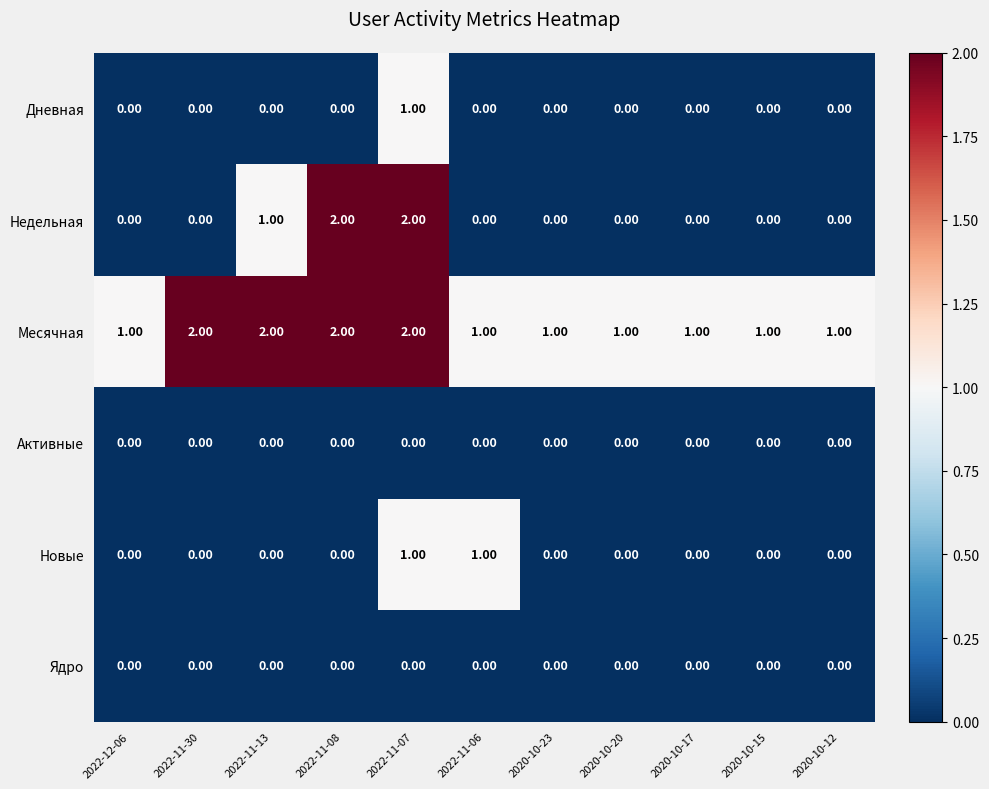

At which category is the sum across all series the highest?

2022-11-07